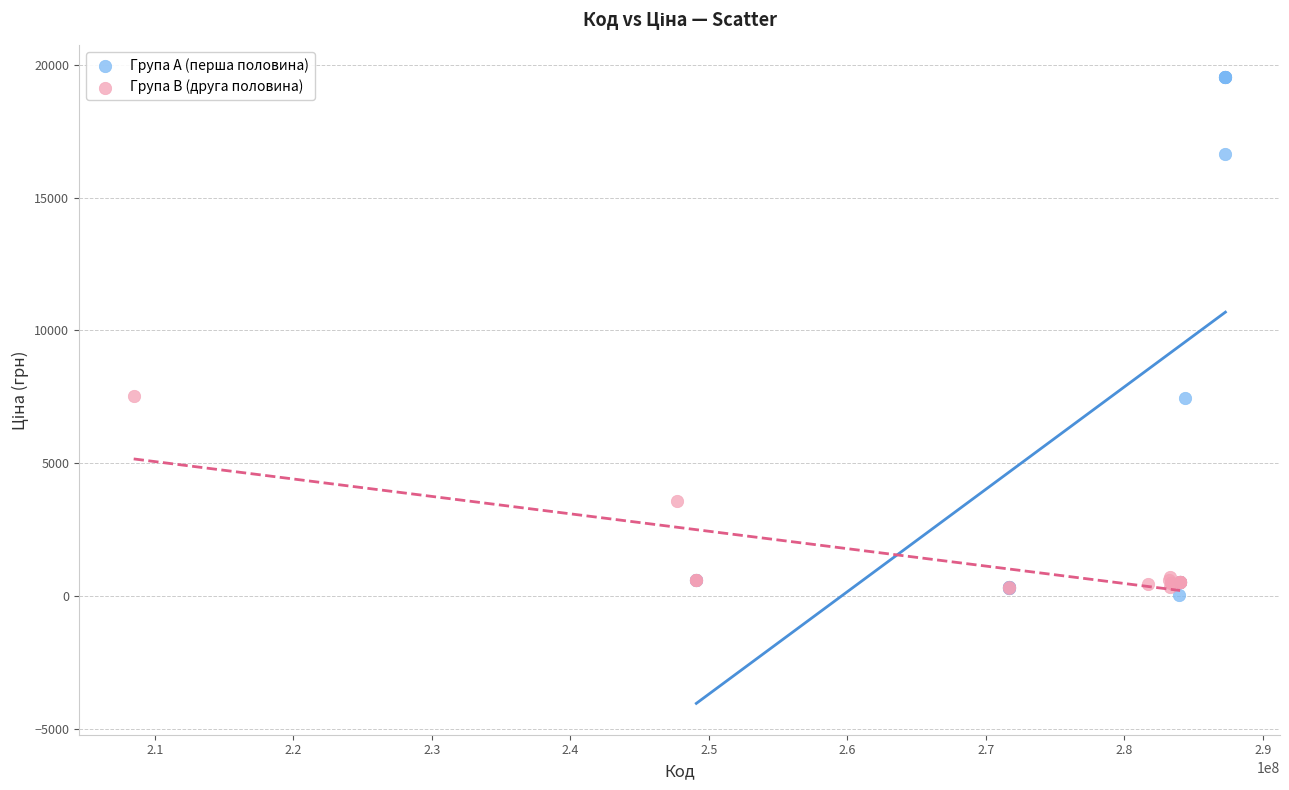

Which series has the widest spread of Y values?

Група A (перша половина)